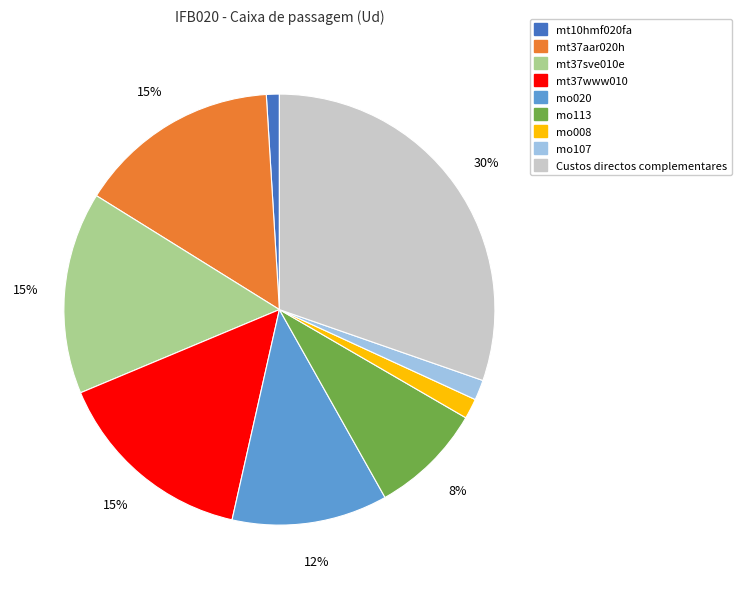

Which has a higher value, mo020 or mt37sve010e?

mt37sve010e